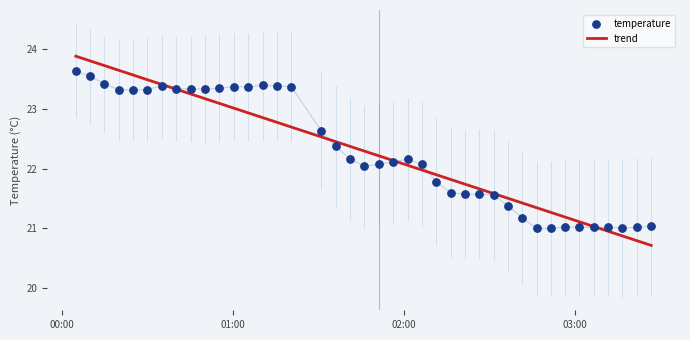

Which series contains the lowest Y value?

trend